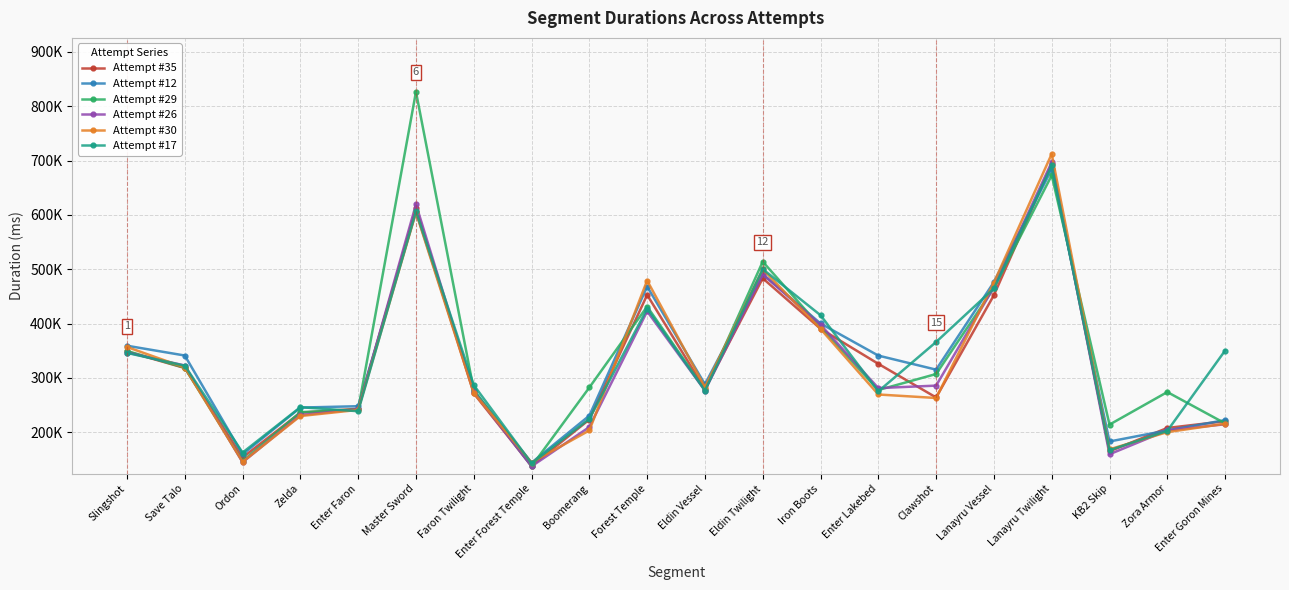

What is the difference between the highest and lowest values at Lanayru Twilight?

39425